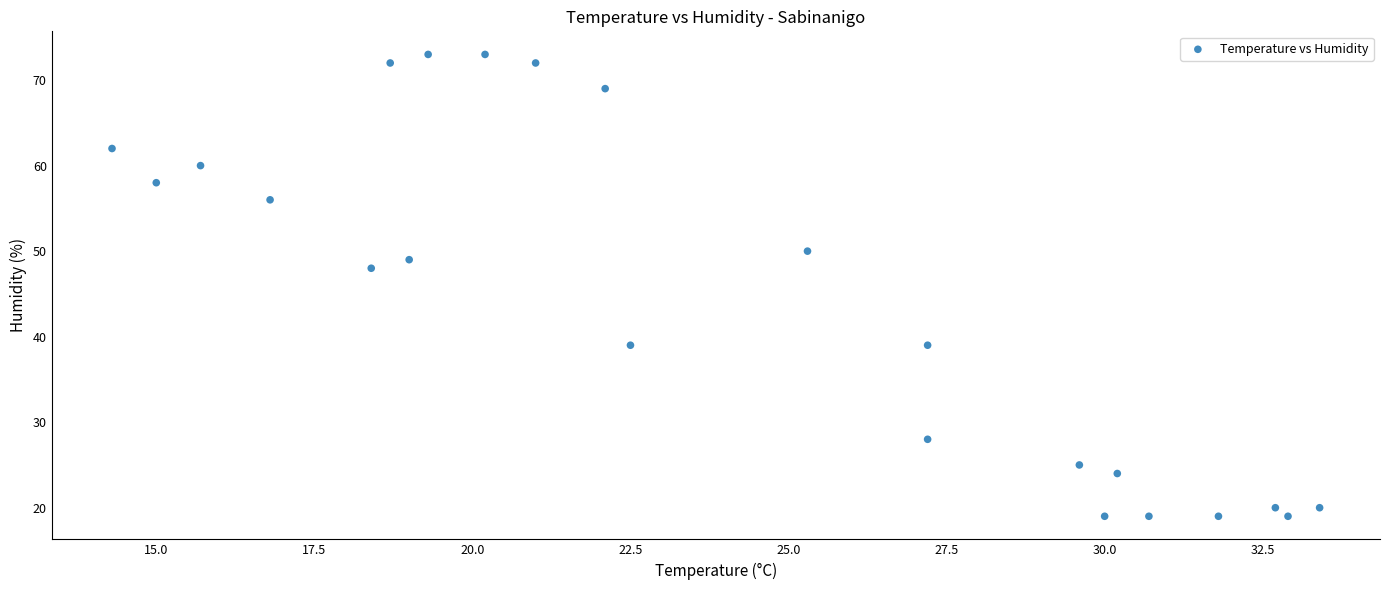

What Y value in the scatter plot is closest to 46?

48